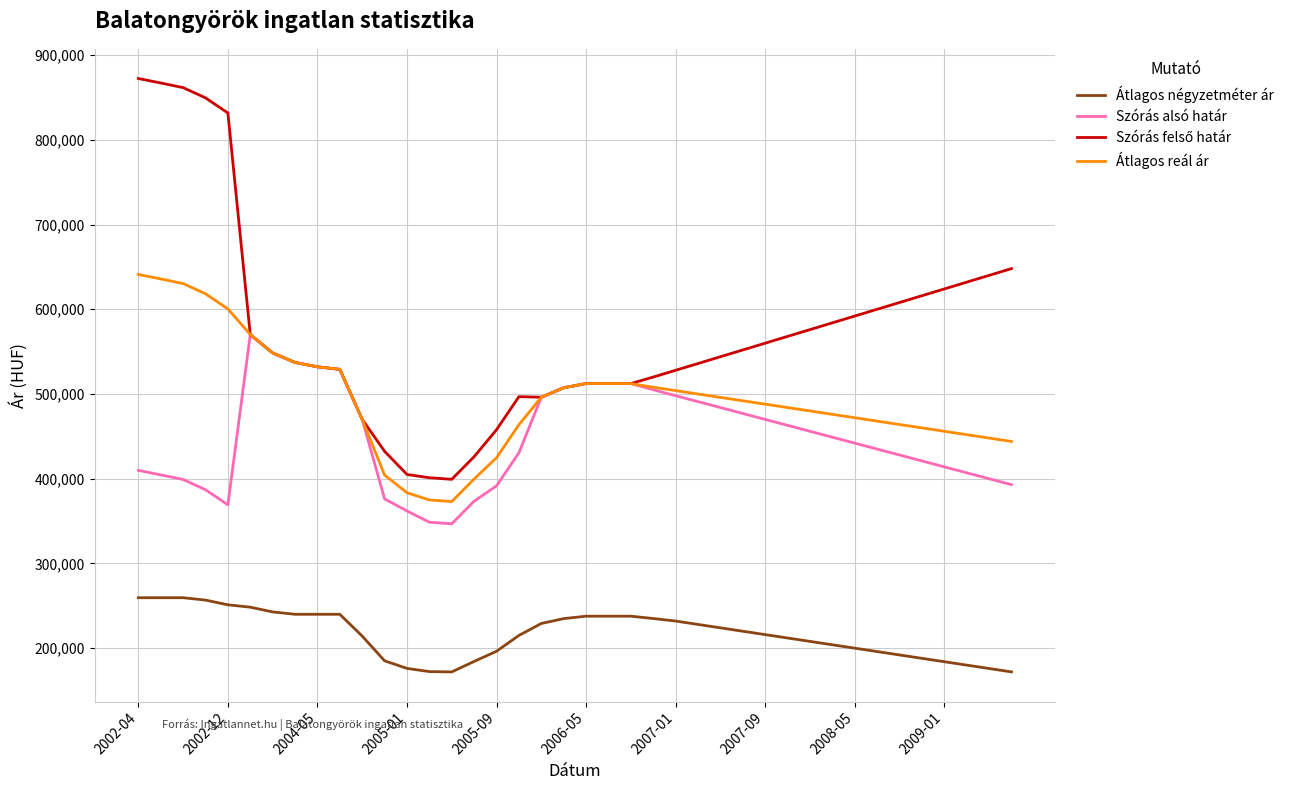

What is the minimum value for Átlagos reál ár?

373043